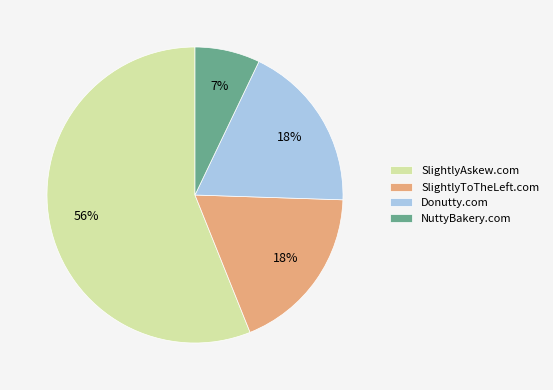

What percentage is the NuttyBakery.com slice, to the nearest percent?

7%